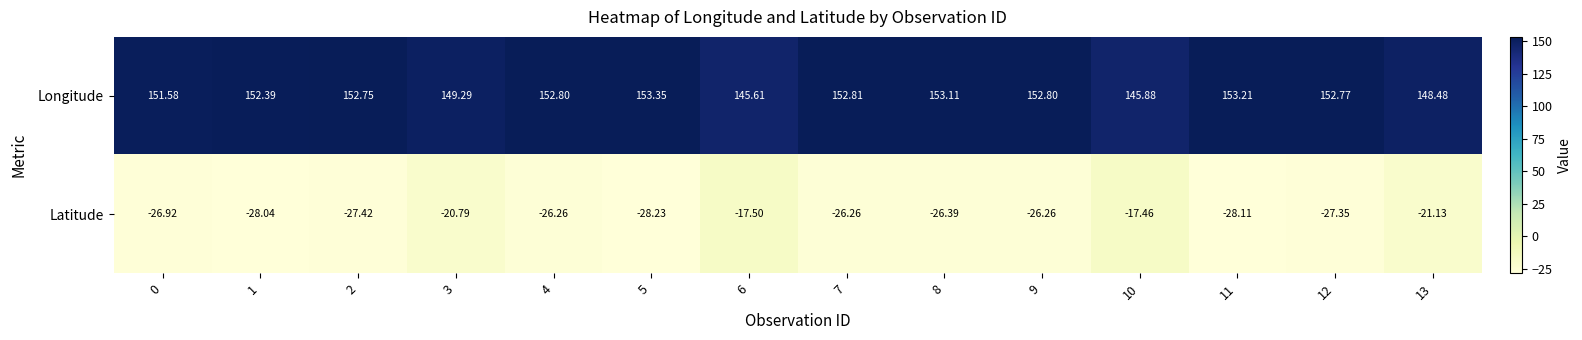

Rank the series by their maximum value, from highest to lowest.

Longitude, Latitude